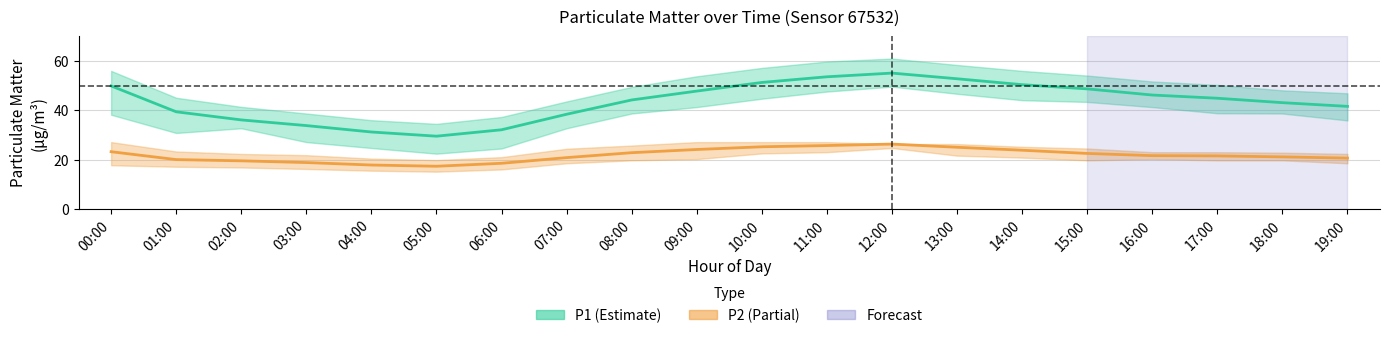

What is the difference between the maximum and minimum values in the P1_upper series?

26.5